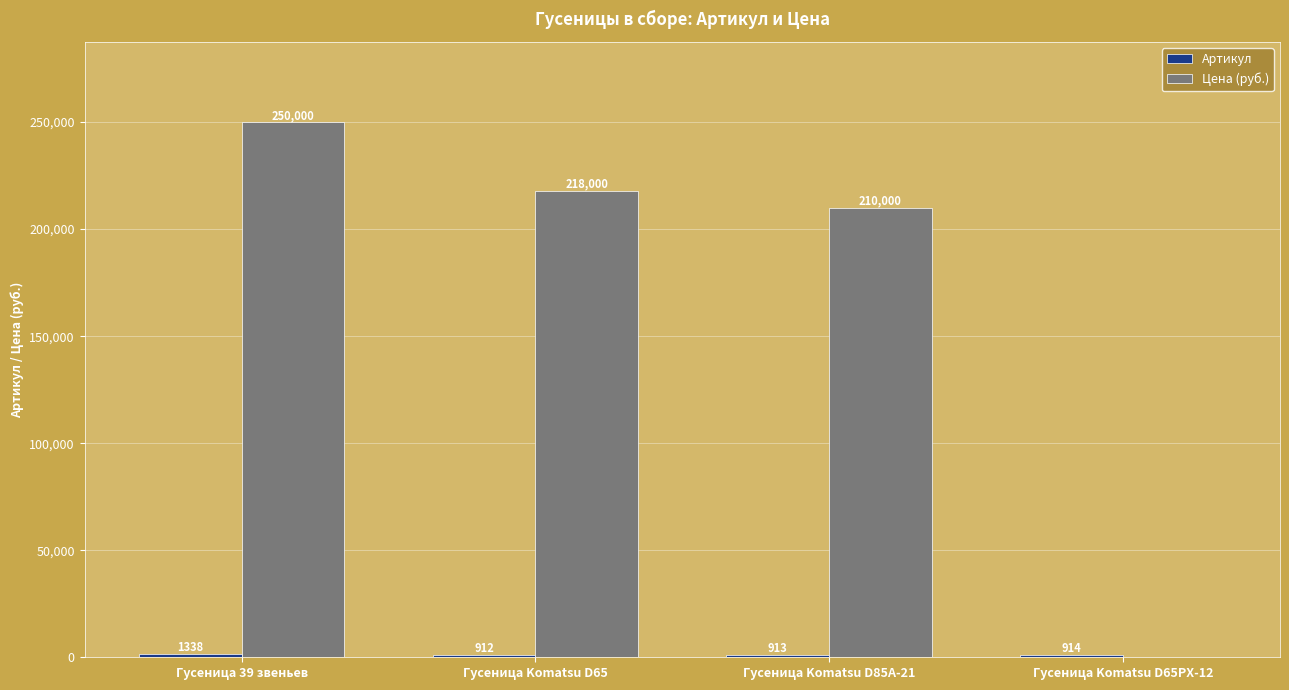

At which label does Цена (руб.) first exceed 218000?

Гусеница 39 звеньев